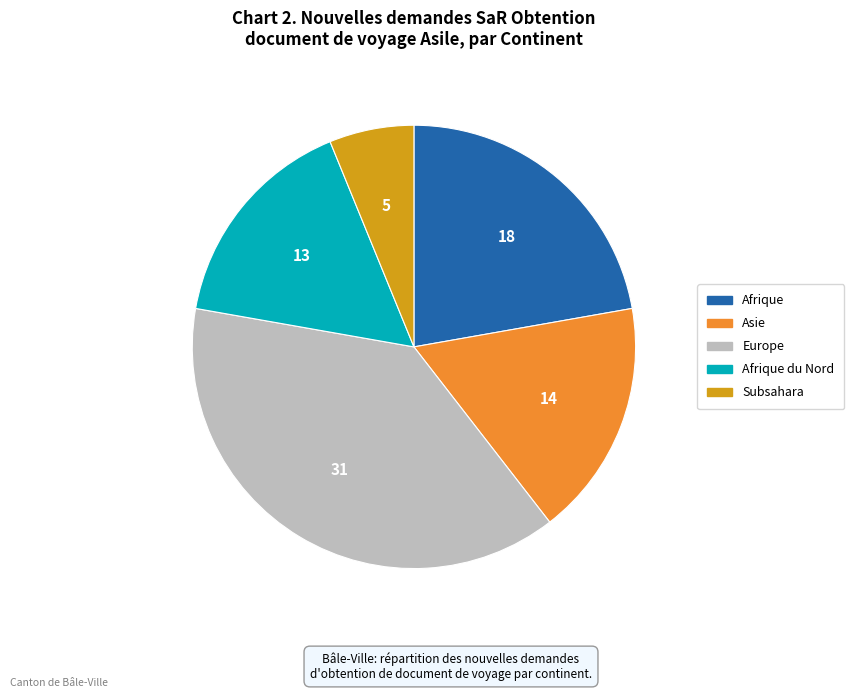

Is there a majority slice in this chart?

No